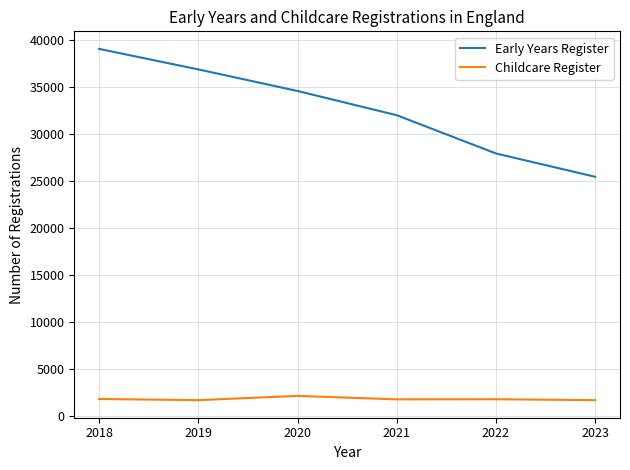

The value of Early Years Register at 2020 is 56569. True or false?

False